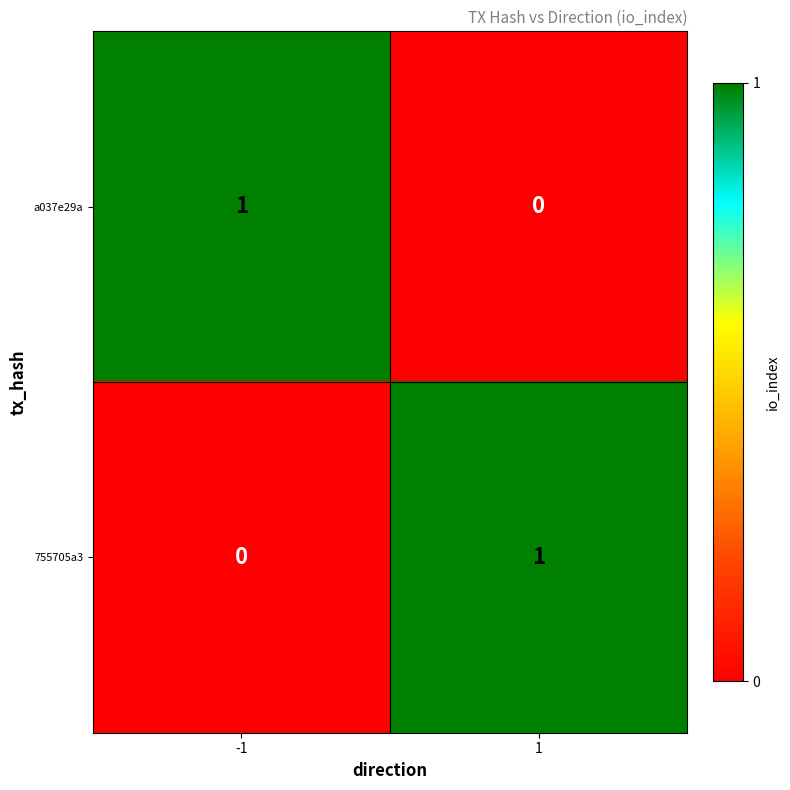

At -1, list the series in order from smallest to largest.

755705a3, a037e29a